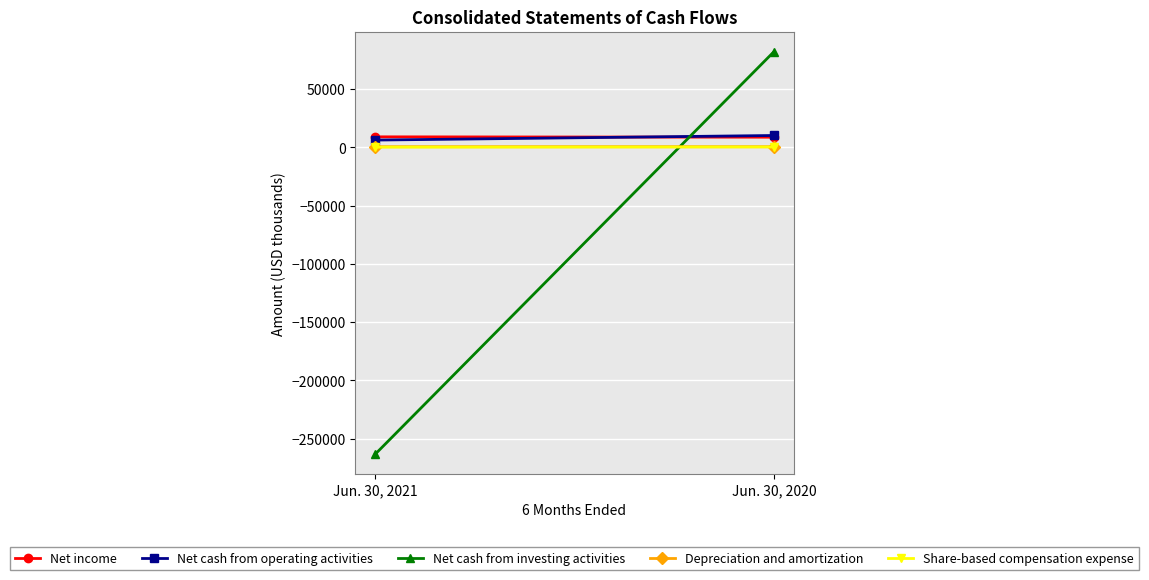

At Jun. 30, 2021, list the series in order from largest to smallest.

Net income, Net cash from operating activities, Depreciation and amortization, Share-based compensation expense, Net cash from investing activities